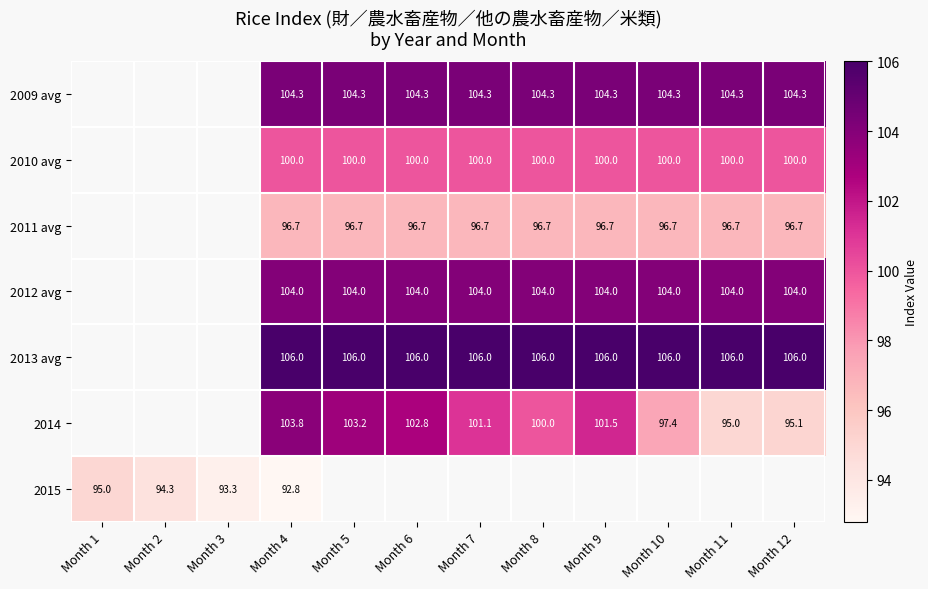

Is the value of 2009 avg at Month 4 greater than the value of 2013 avg at Month 10?

No